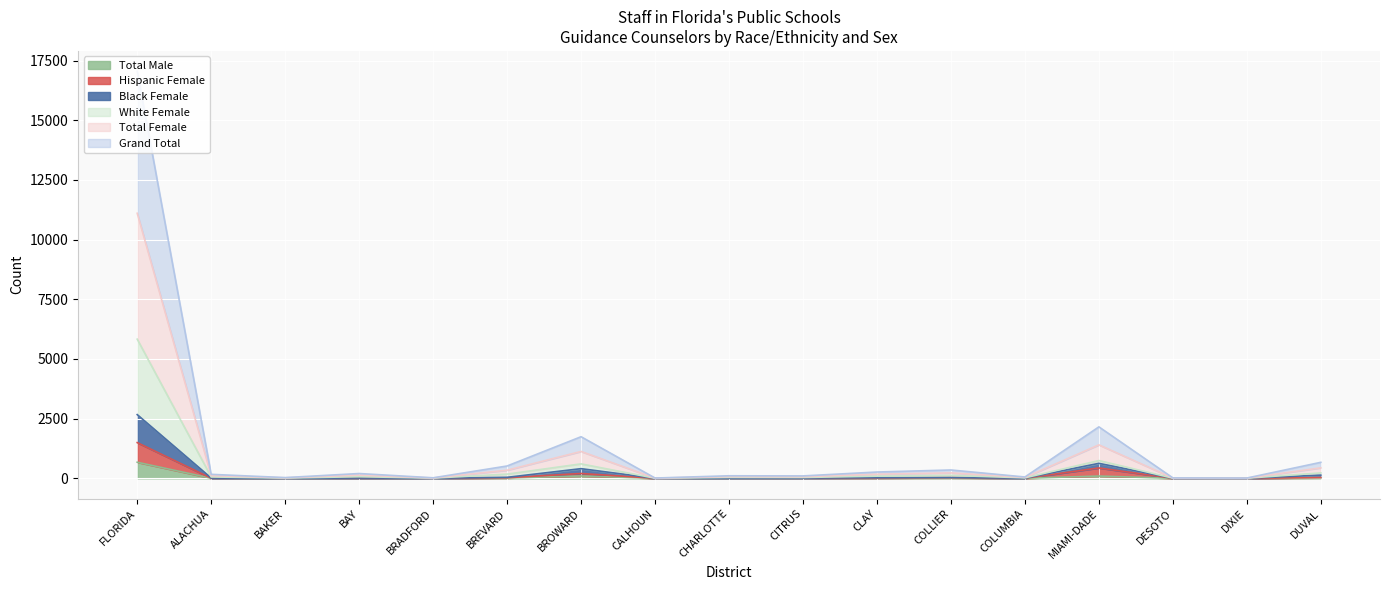

True or false: Total Male and Total Female intersect in this chart.

False